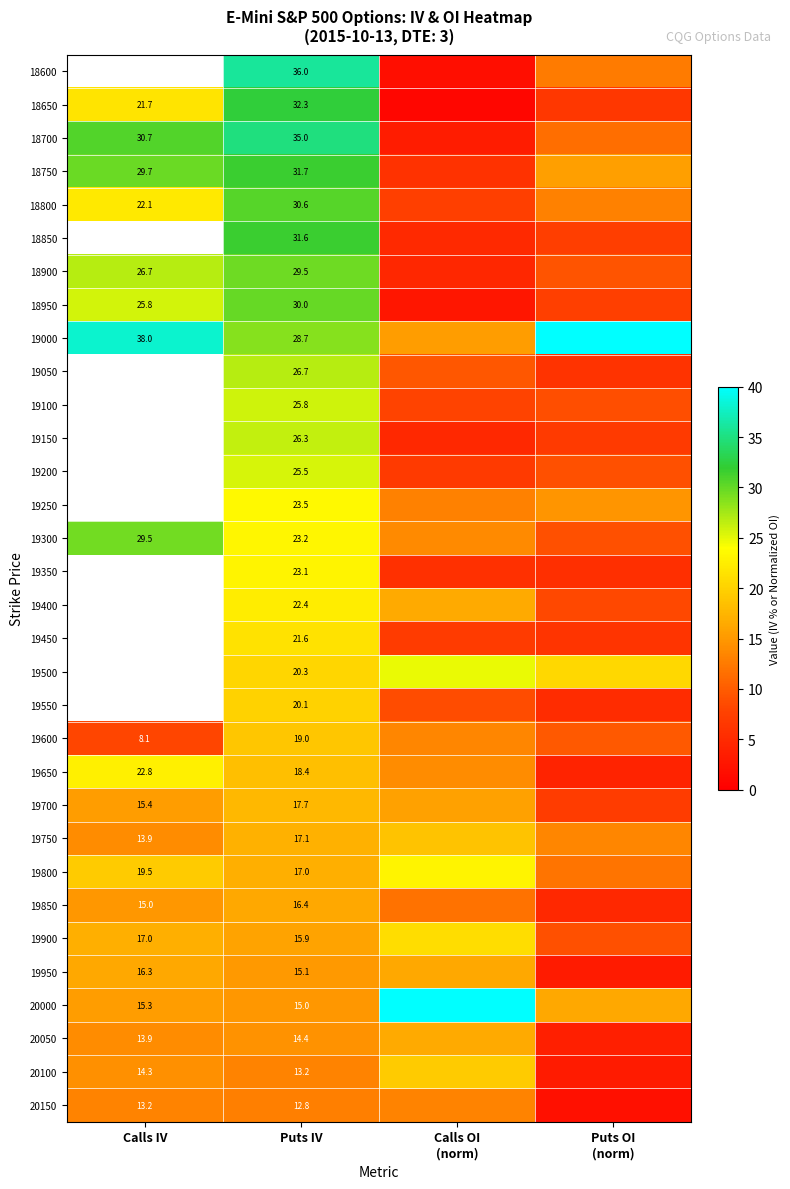

What is the maximum value for 19300?

29.5